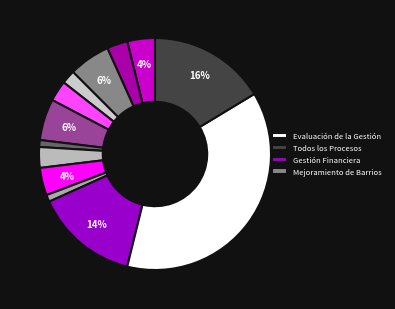

What is the largest slice in the pie chart?

Evaluación de la Gestión